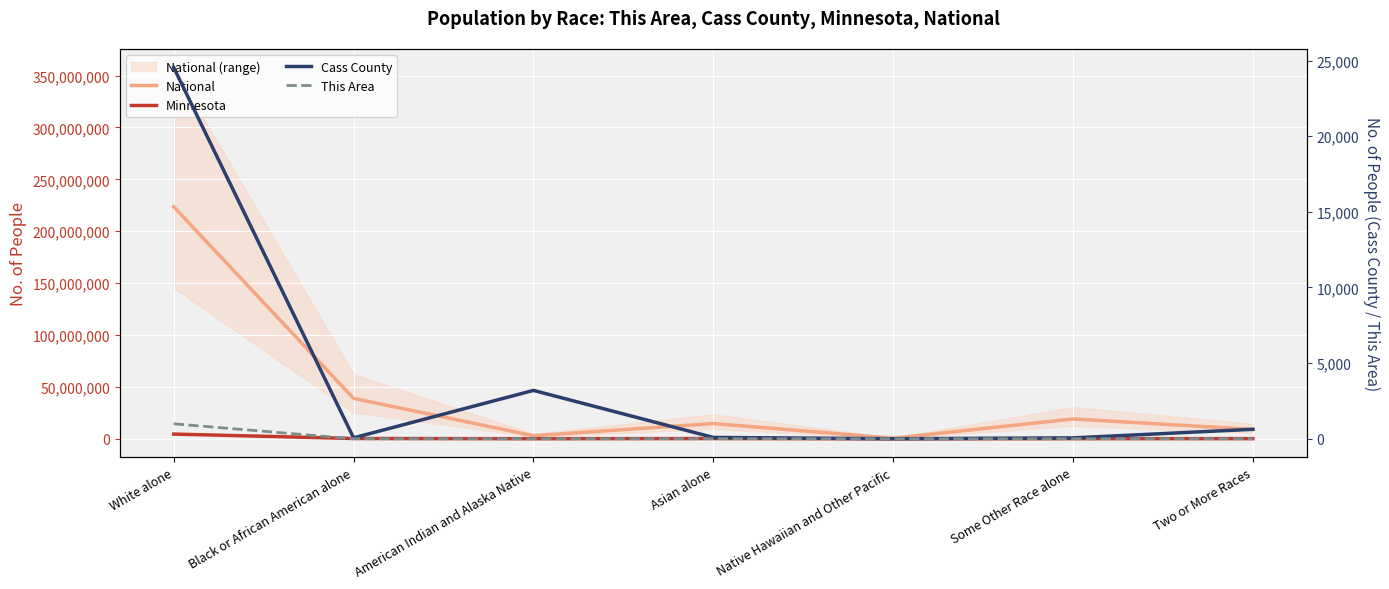

Between American Indian and Alaska Native and Some Other Race alone, which is larger?

Some Other Race alone